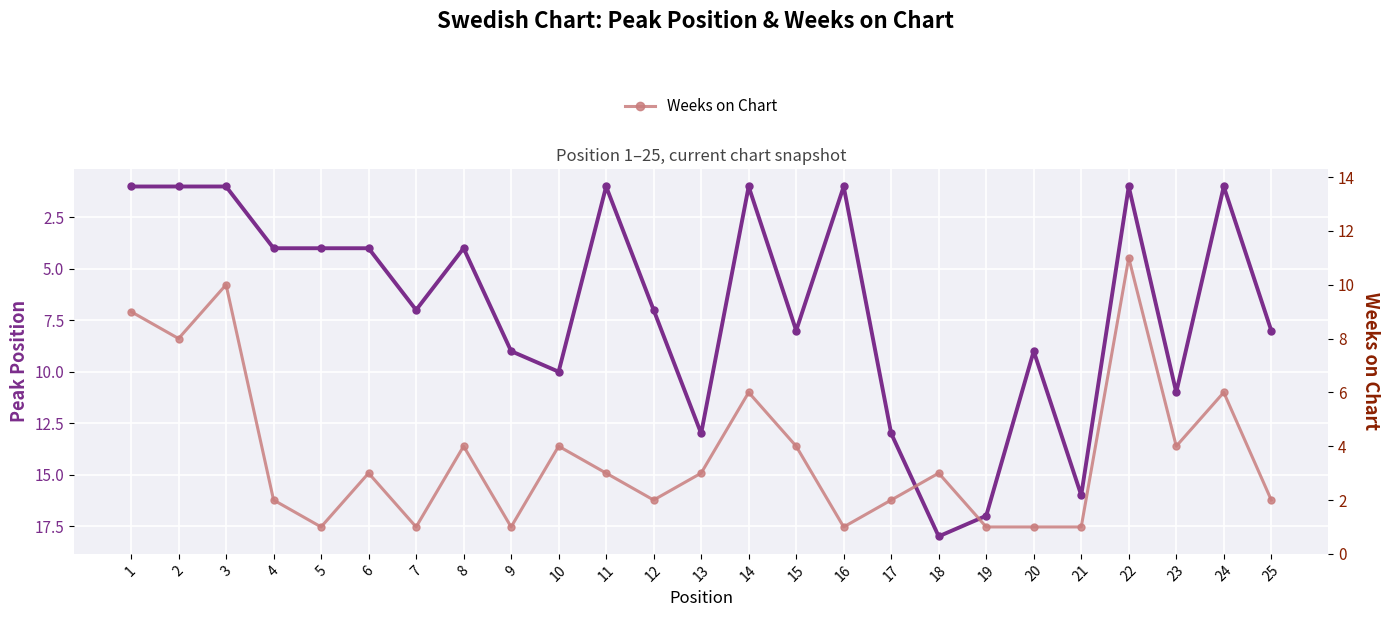

How many data points in Peak Position are above 7?

11